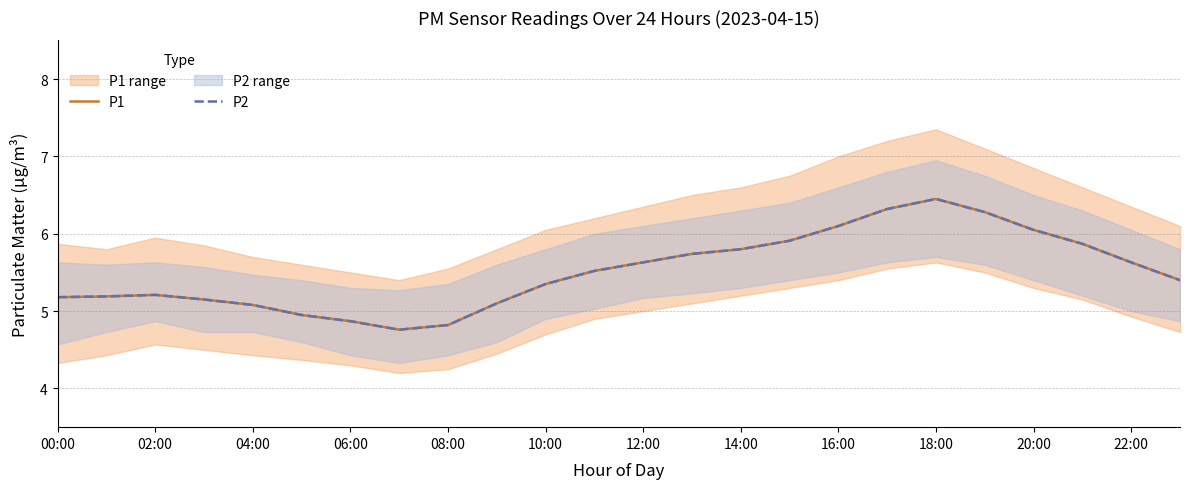

True or false: P1 and P2 intersect in this chart.

False